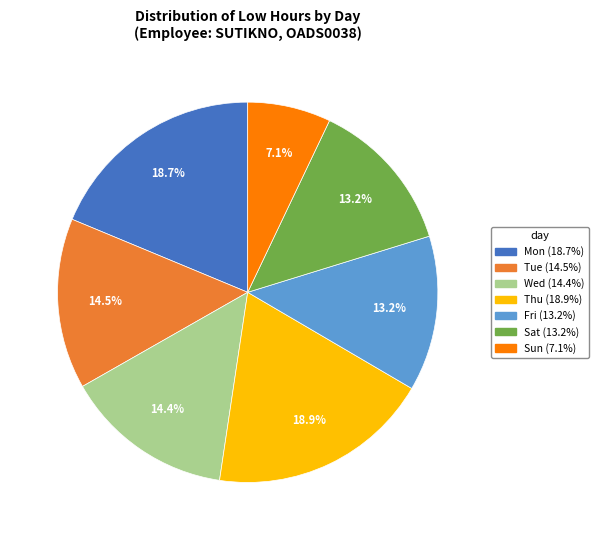

Is there any slice that represents more than half of the pie?

No